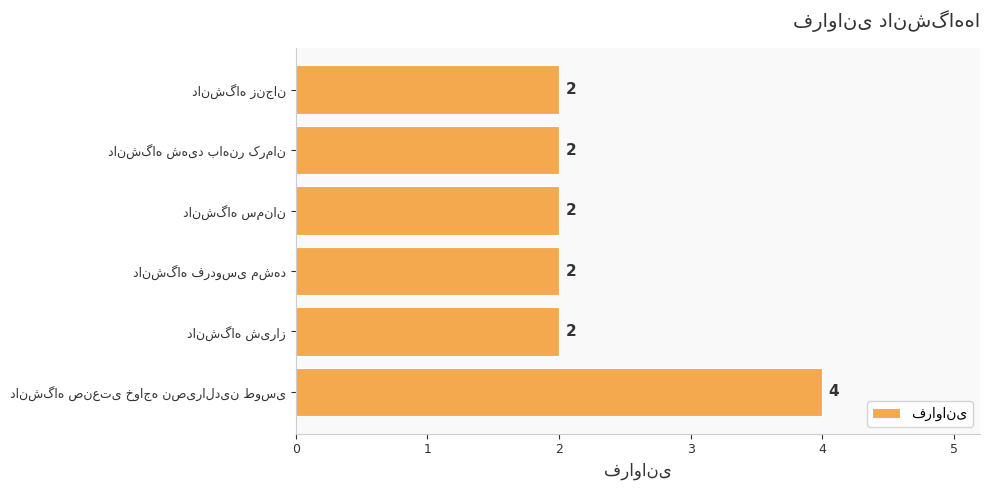

What is the greatest value displayed?

4